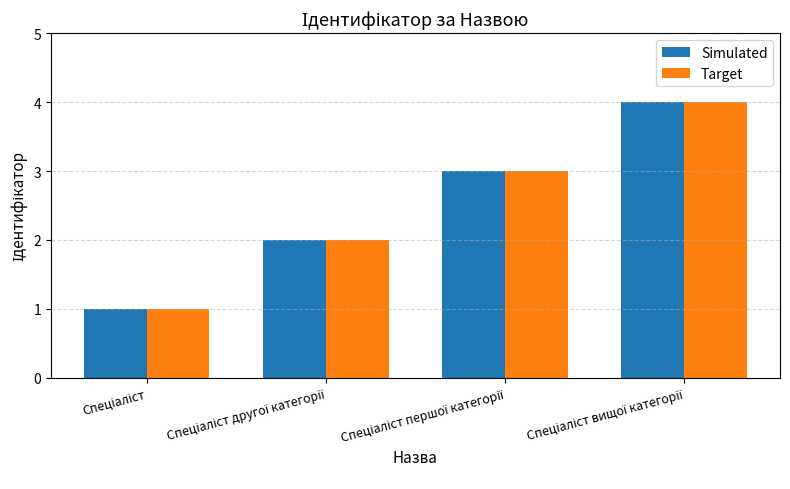

What is the sum of all Target values?

10